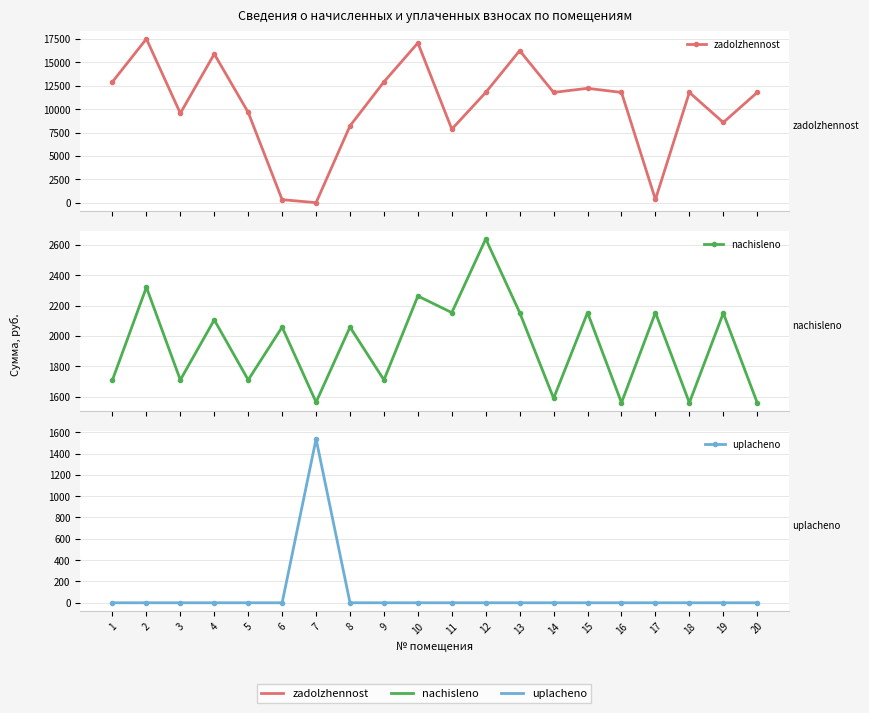

Is this an area chart (filled region under the line)?

No